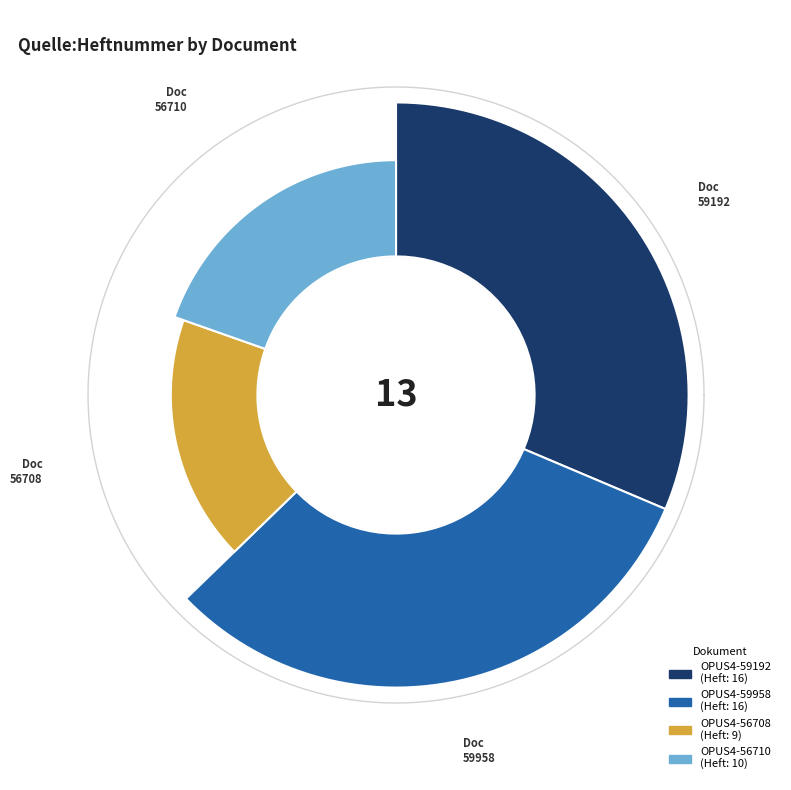

Combined, do OPUS4-59958 and OPUS4-59192 account for over 50%?

Yes